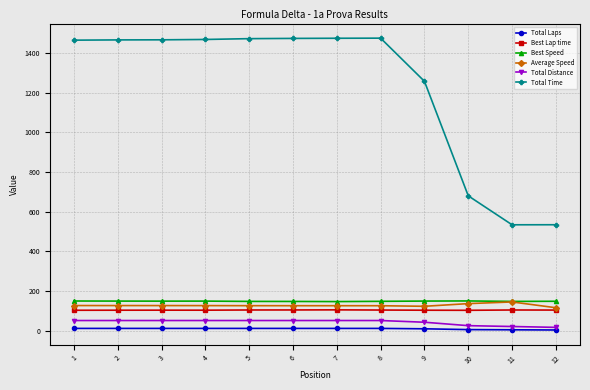

Which series has the largest range (max minus min)?

Total Time